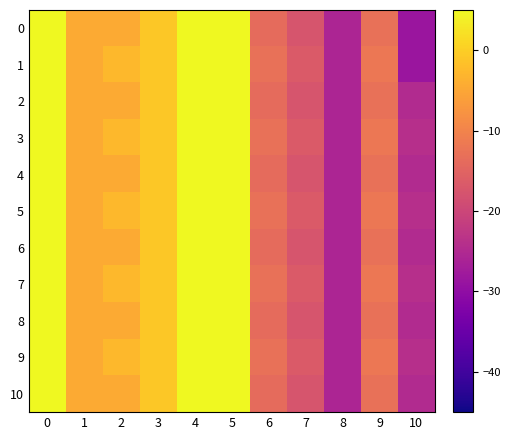

How many categories are shown in the chart?

11